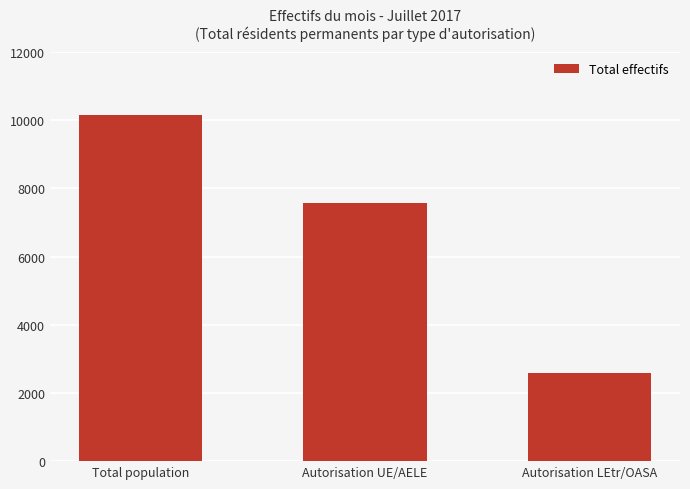

The value at Total population is 10149. True or false?

True